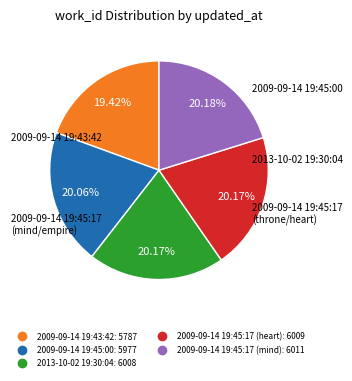

What is the ratio of the value at 2009-09-14 19:45:17 (heart) to the value at 2009-09-14 19:43:42?

1.0